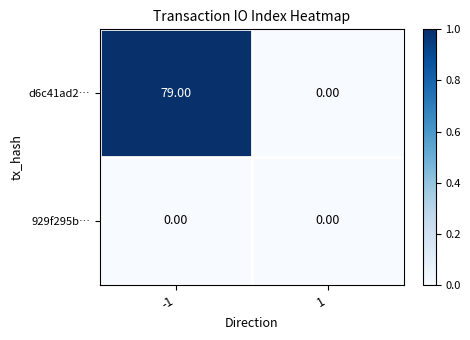

What is the sum of the d6c41ad2… values at -1 and 1?

79